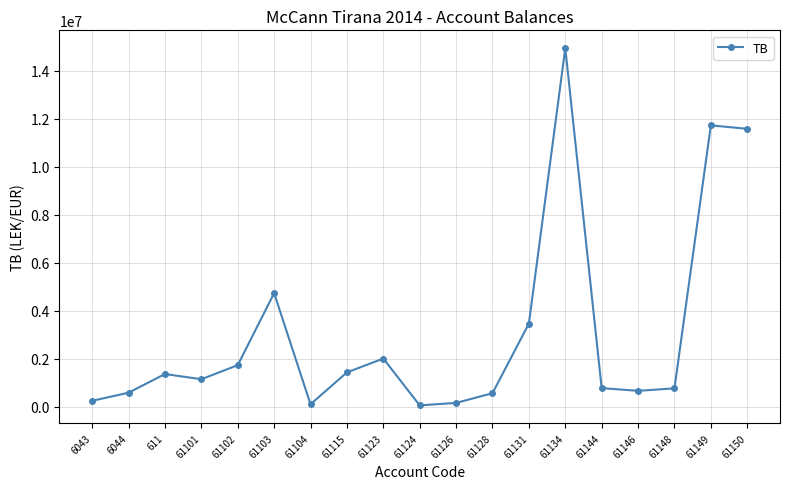

At which label does the data first exceed 1149043?

611